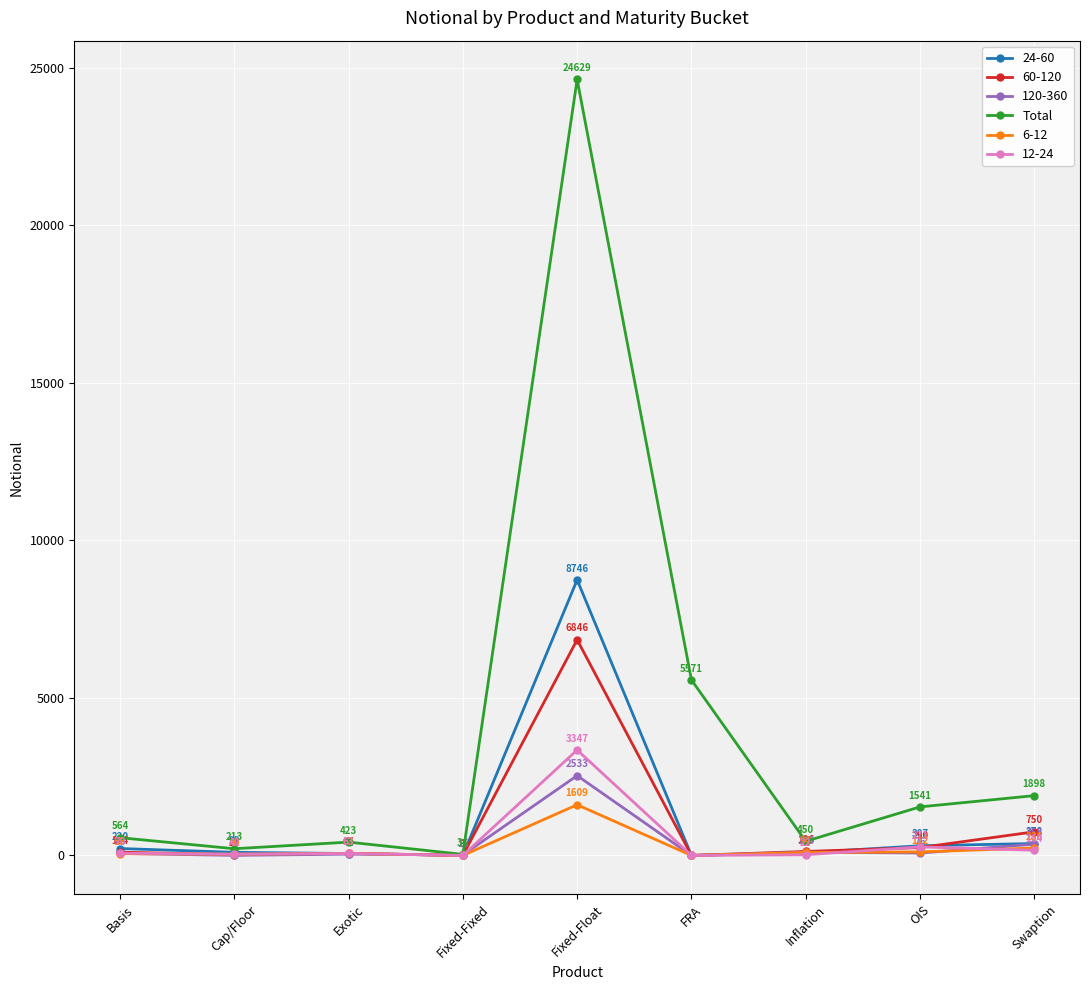

True or false: 24-60 has more than 2 points higher than both neighbors.

False